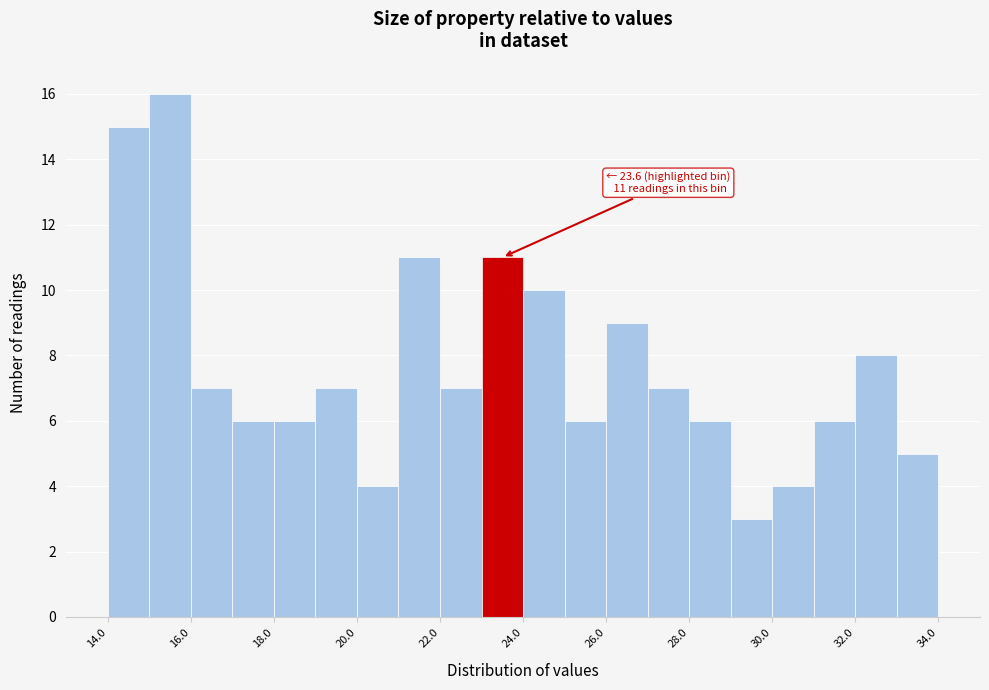

Over which range of the x-axis is the bar tallest?

15 to 16